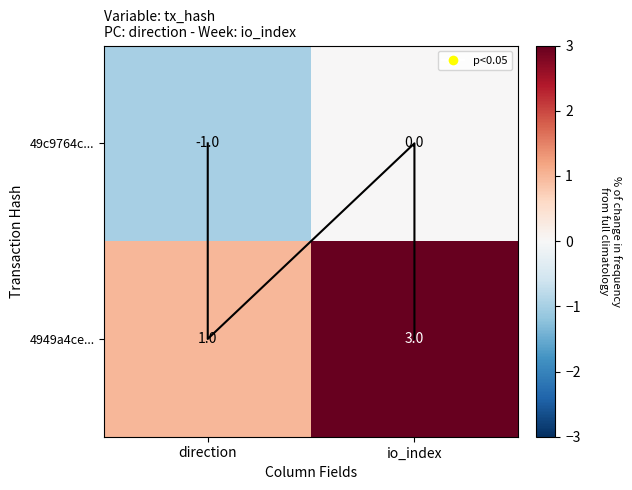

How many series are shown in this chart?

2